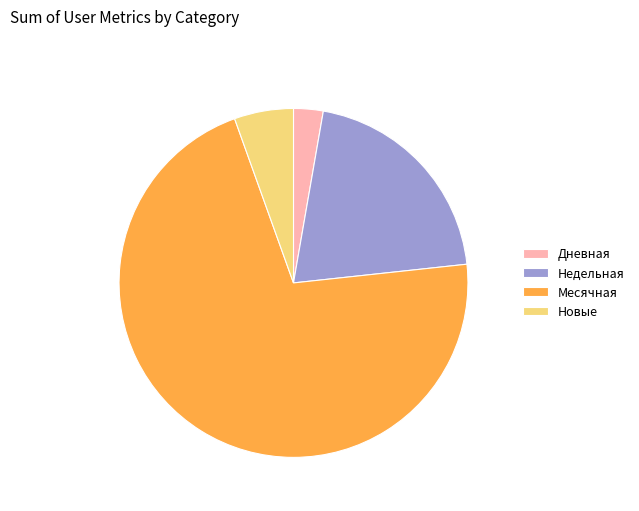

Combined, do Дневная and Новые account for over 50%?

No